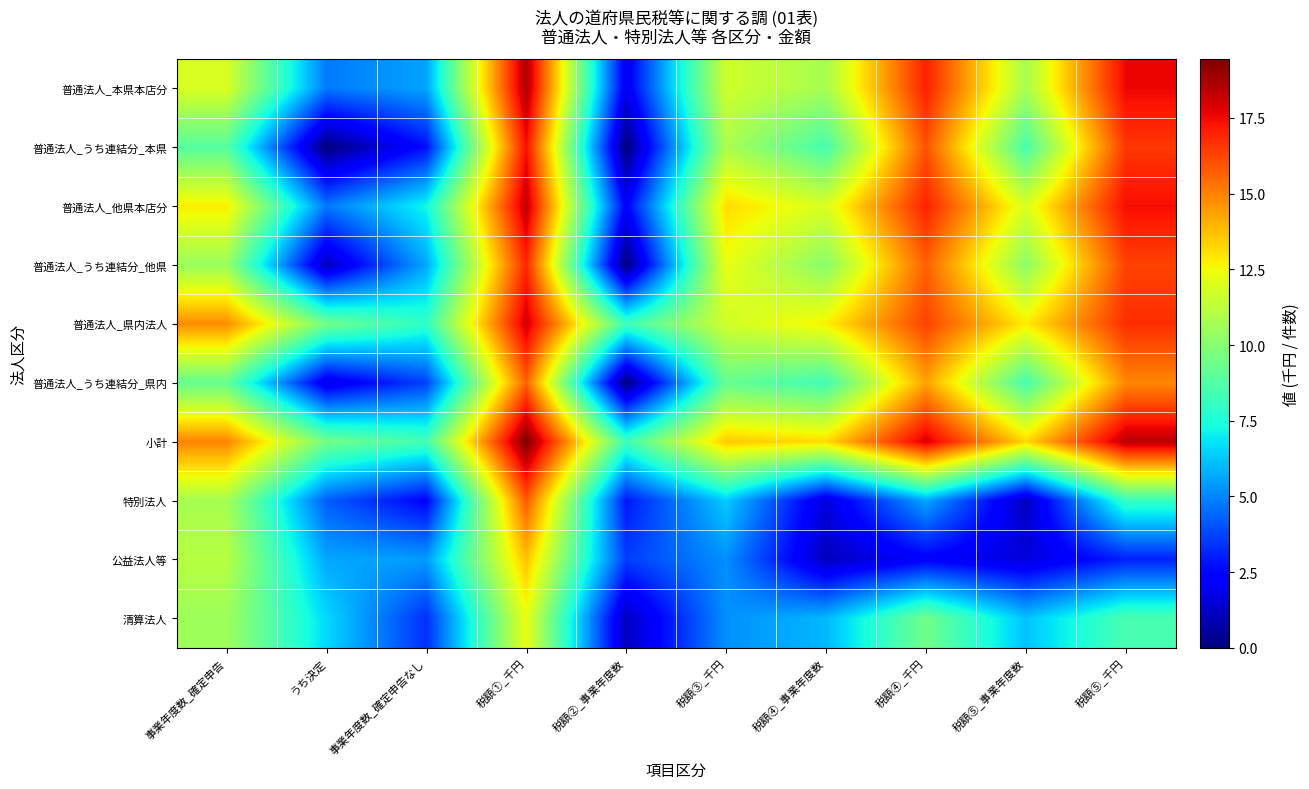

Reading right to left, list all the values displayed in this chart.

普通法人_本県本店分: 税額⑤_千円=17.6	税額⑤_事業年度数=10.7	税額④_千円=17.0	税額④_事業年度数=10.7	税額③_千円=11.7	税額②_事業年度数=1.9	税額①_千円=18.6	事業年度数_確定申告なし=5.6	うち決定=4.8	事業年度数_確定申告=11.9
普通法人_うち連結分_本県: 税額⑤_千円=16.5	税額⑤_事業年度数=8.5	税額④_千円=16.0	税額④_事業年度数=8.4	税額③_千円=10.8	税額②_事業年度数=0.0	税額①_千円=17.4	事業年度数_確定申告なし=2.7	うち決定=0.0	事業年度数_確定申告=8.8
普通法人_他県本店分: 税額⑤_千円=17.4	税額⑤_事業年度数=11.9	税額④_千円=17.0	税額④_事業年度数=11.9	税額③_千円=13.2	税額②_事業年度数=2.3	税額①_千円=18.3	事業年度数_確定申告なし=7.2	うち決定=4.8	事業年度数_確定申告=12.8
普通法人_うち連結分_他県: 税額⑤_千円=16.3	税額⑤_事業年度数=10.1	税額④_千円=15.7	税額④_事業年度数=10.0	税額③_千円=12.3	税額②_事業年度数=0.0	税額①_千円=16.9	事業年度数_確定申告なし=5.7	うち決定=1.1	事業年度数_確定申告=10.4
普通法人_県内法人: 税額⑤_千円=16.8	税額⑤_事業年度数=12.8	税額④_千円=16.3	税額④_事業年度数=12.7	税額③_千円=11.7	税額②_事業年度数=8.2	税額①_千円=18.0	事業年度数_確定申告なし=7.9	うち決定=9.5	事業年度数_確定申告=14.8
普通法人_うち連結分_県内: 税額⑤_千円=14.9	税額⑤_事業年度数=8.4	税額④_千円=14.3	税額④_事業年度数=8.3	税額③_千円=9.2	税額②_事業年度数=0.0	税額①_千円=15.7	事業年度数_確定申告なし=3.7	うち決定=1.8	事業年度数_確定申告=9.2
小計: 税額⑤_千円=18.4	税額⑤_事業年度数=13.2	税額④_千円=17.9	税額④_事業年度数=13.2	税額③_千円=13.5	税額②_事業年度数=8.3	税額①_千円=19.4	事業年度数_確定申告なし=8.4	うち決定=9.5	事業年度数_確定申告=15.0
特別法人: 税額⑤_千円=8.1	税額⑤_事業年度数=1.1	税額④_千円=5.7	税額④_事業年度数=1.6	税額③_千円=6.3	税額②_事業年度数=2.9	税額①_千円=15.8	事業年度数_確定申告なし=2.4	うち決定=4.2	事業年度数_確定申告=10.7
公益法人等: 税額⑤_千円=3.0	税額⑤_事業年度数=1.6	税額④_千円=2.3	税額④_事業年度数=1.1	税額③_千円=5.2	税額②_事業年度数=3.6	税額①_千円=13.7	事業年度数_確定申告なし=5.4	うち決定=5.6	事業年度数_確定申告=11.1
清算法人: 税額⑤_千円=8.5	税額⑤_事業年度数=6.2	税額④_千円=9.5	税額④_事業年度数=6.0	税額③_千円=5.2	税額②_事業年度数=1.1	税額①_千円=12.3	事業年度数_確定申告なし=3.3	うち決定=6.6	事業年度数_確定申告=10.5